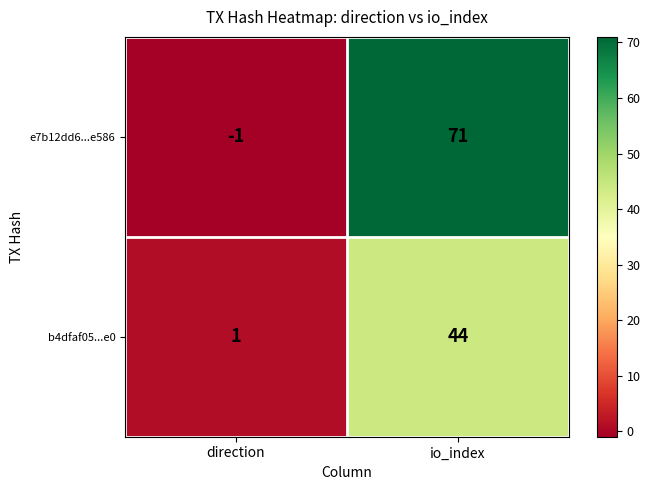

How many values in e7b12dd6...e586 are above zero?

1